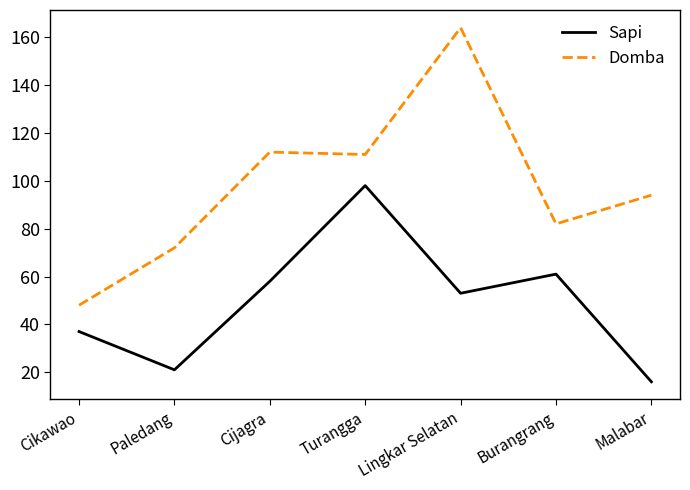

What is the difference between the maximum and second lowest values in the Sapi series?

77